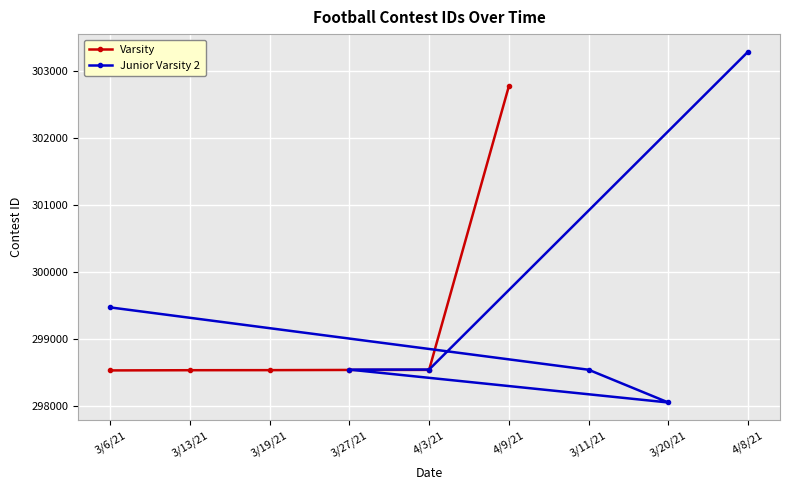

What is the value of the Varsity point at the 1st from the left?

298526